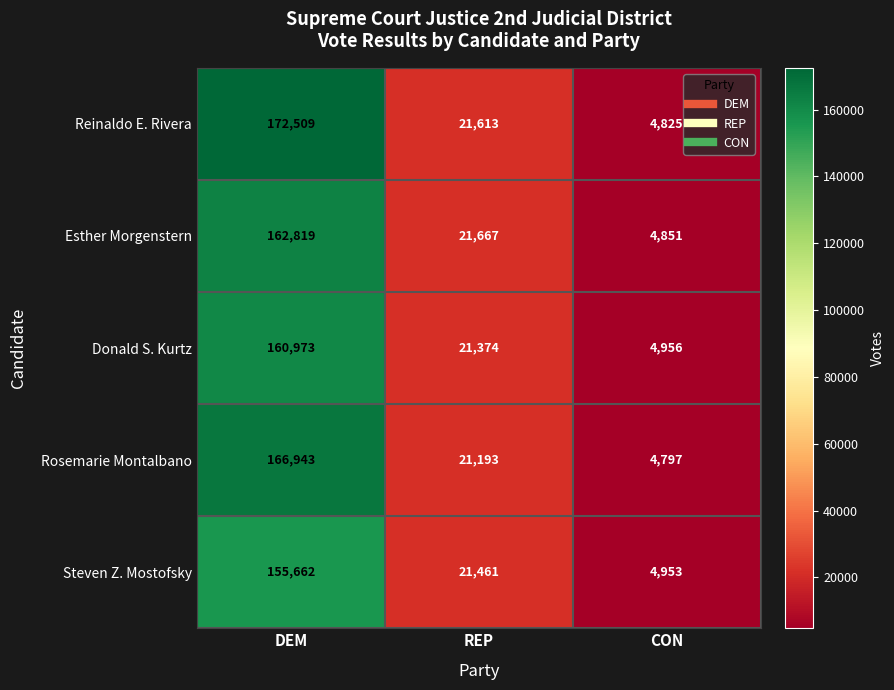

The value of Steven Z. Mostofsky at CON is 4953. True or false?

True